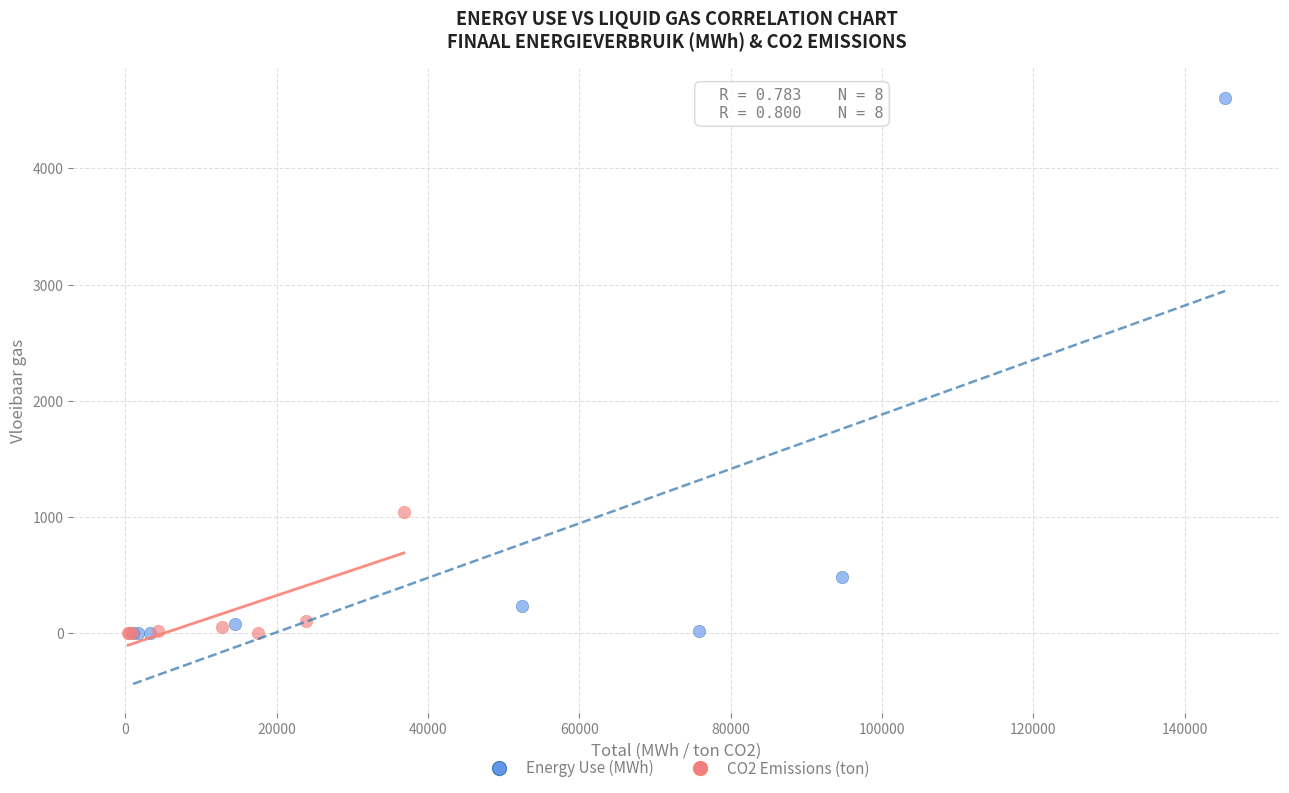

Which series reaches the maximum Y coordinate?

Energy Use (MWh)